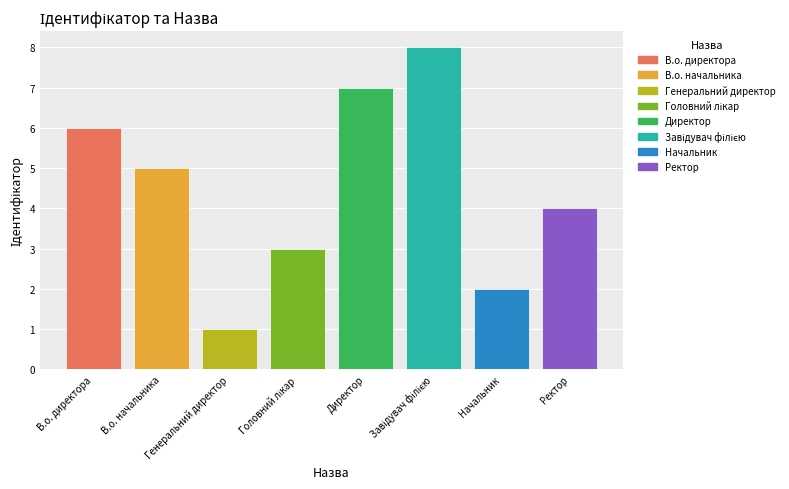

What is the label of the 8th bar from the left?

Ректор